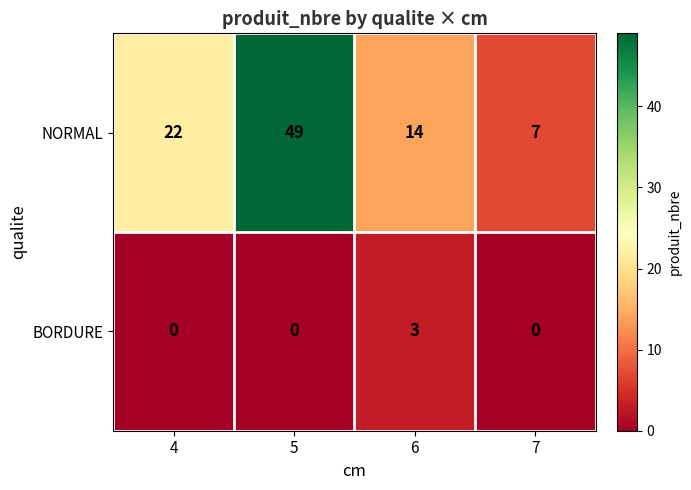

How many series are shown in this chart?

2